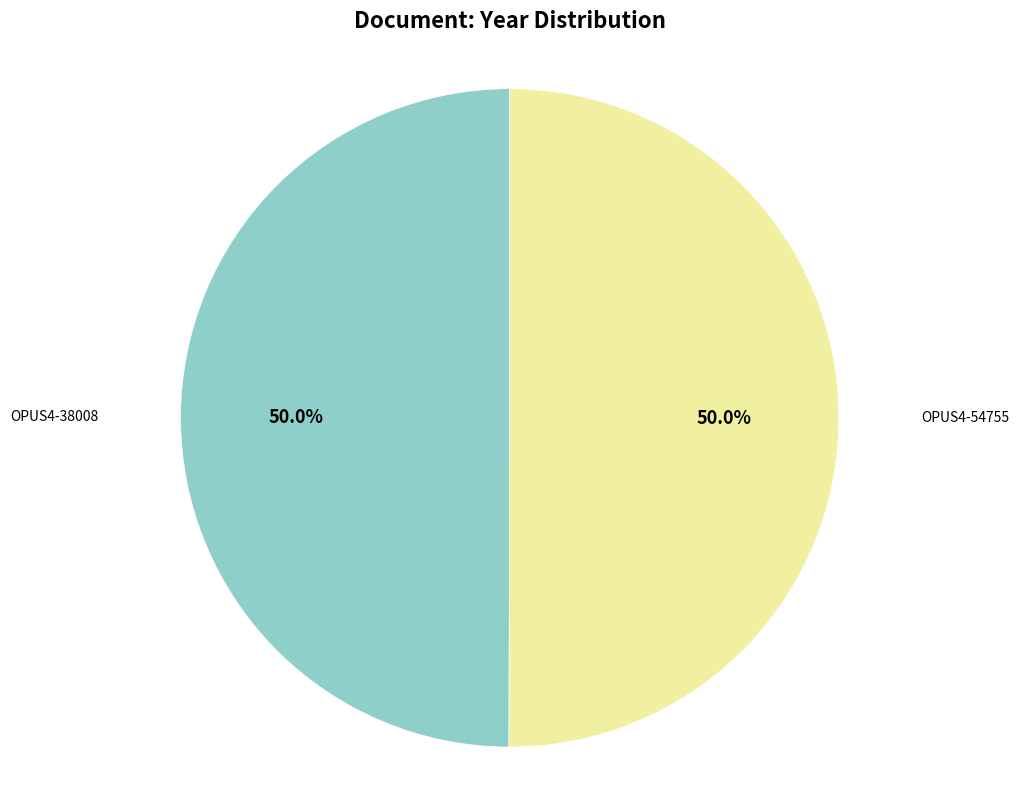

How many slices are in this pie chart?

2